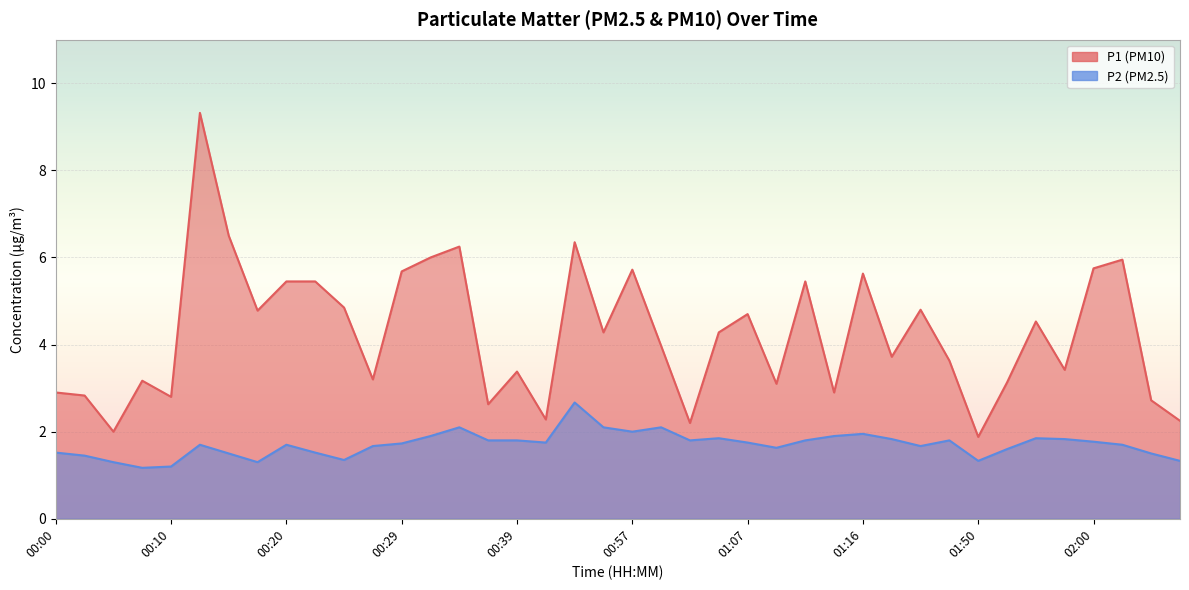

What position from the right is 00:29?

28